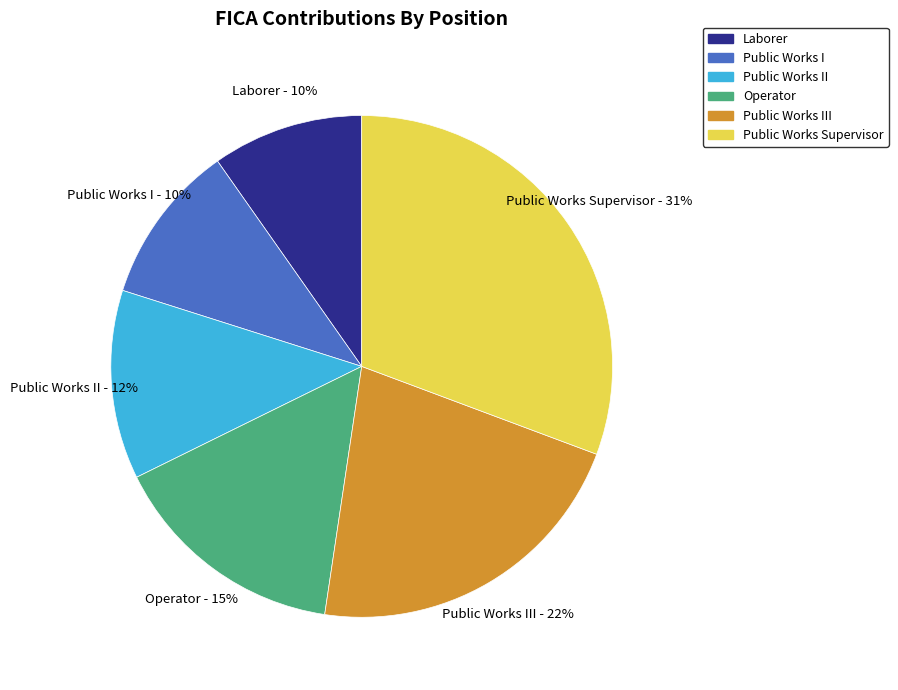

Which has a higher value, Operator or Public Works Supervisor?

Public Works Supervisor